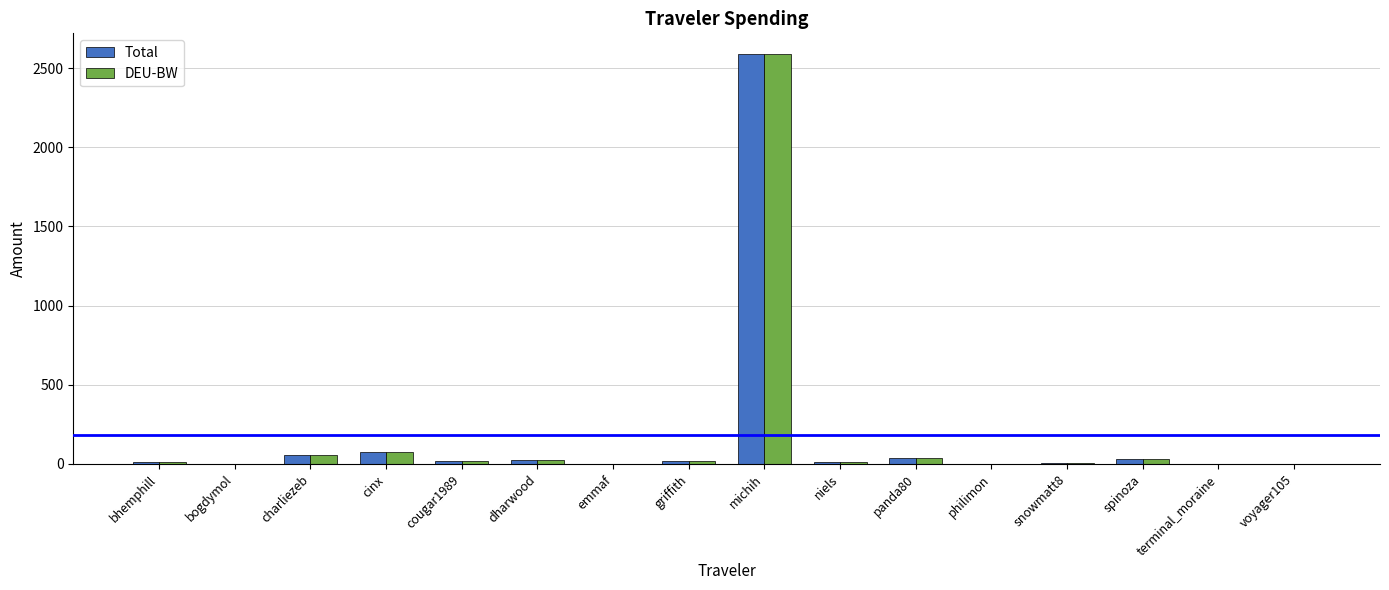

At which category is the sum across all series the highest?

michih